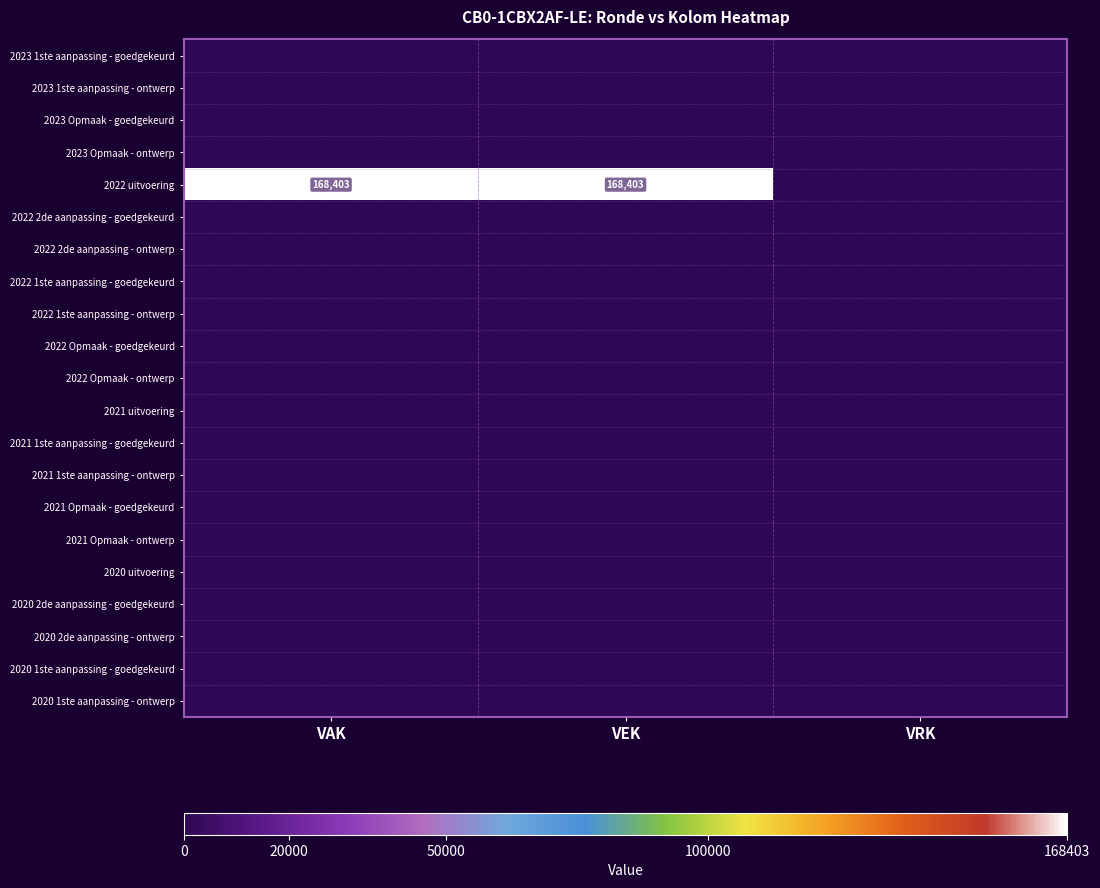

The value of 2022 uitvoering at VAK is 239554. True or false?

False